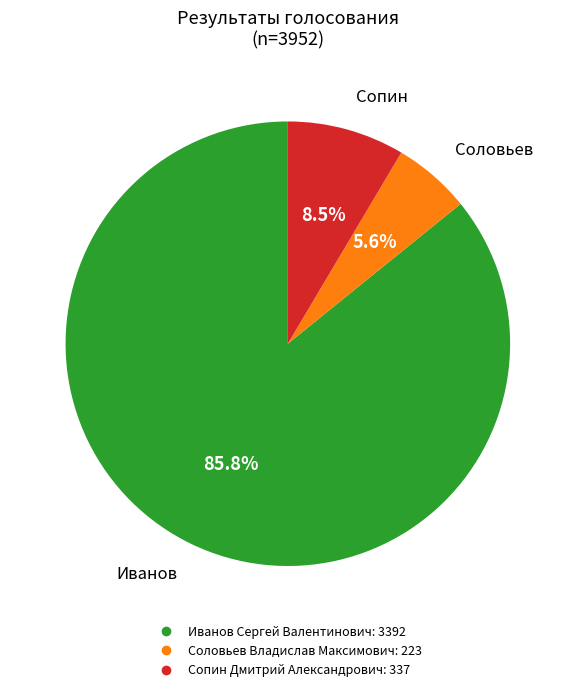

The Соловьев Владислав Максимович slice represents 1% of the pie. True or false?

False